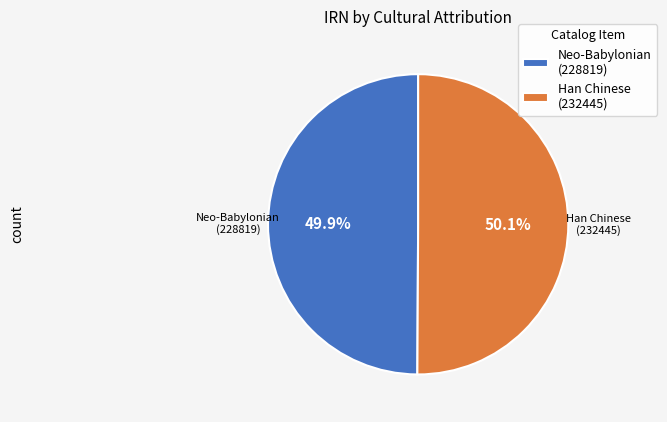

Do Neo-Babylonian (228819) and Han Chinese (232445) together represent more than half of the pie?

Yes